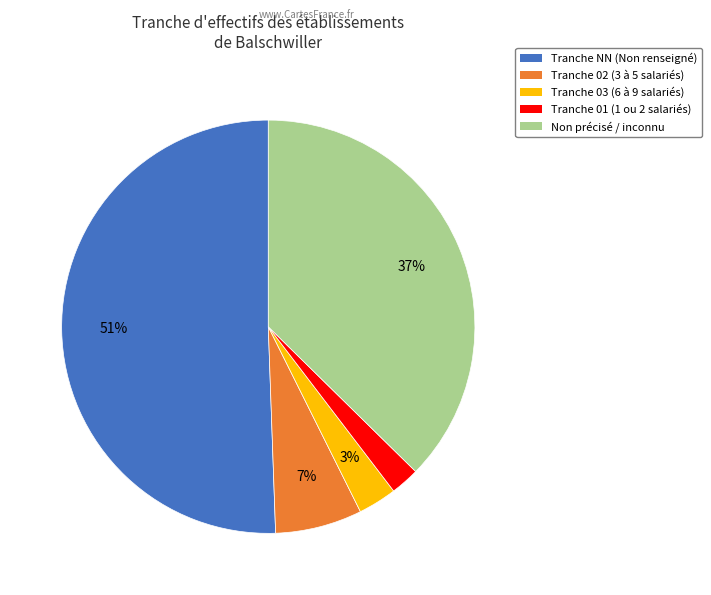

How many segments does this pie chart have?

5